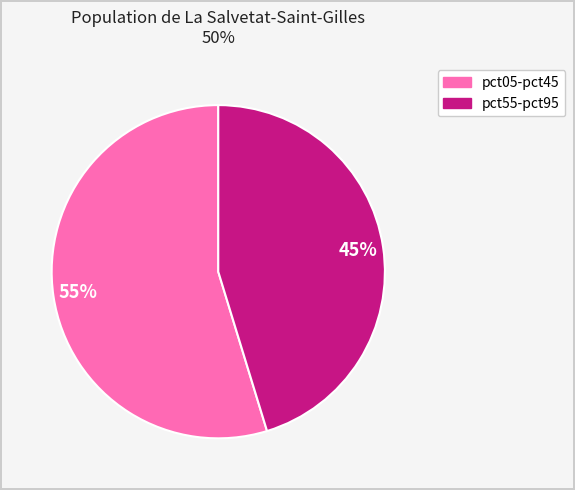

Is there a majority slice in this chart?

Yes